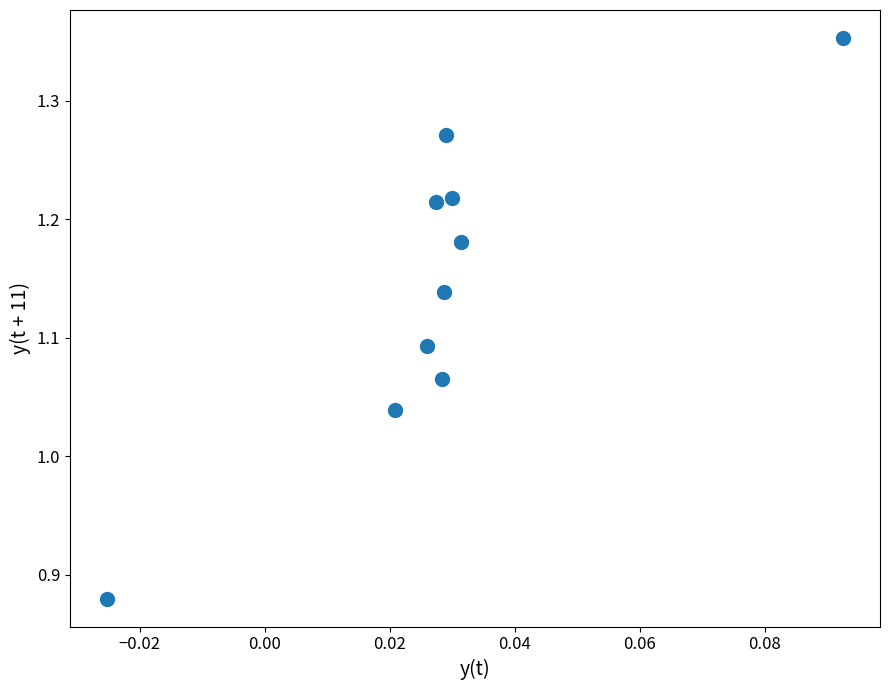

What is the range of Y values (max minus min)?

0.5